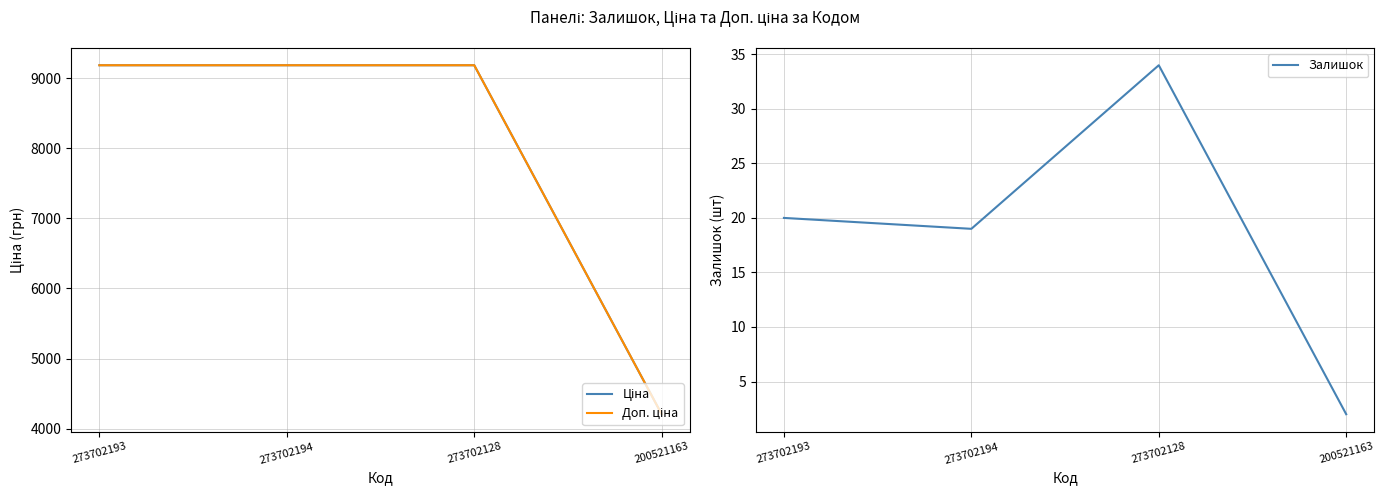

The Доп. ціна series shows 9185.9 at 273702128. True or false?

True